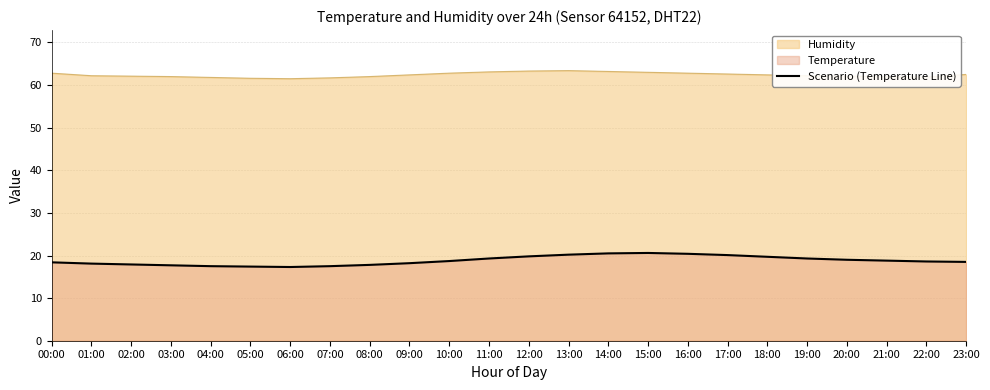

How many series are shown in this chart?

2